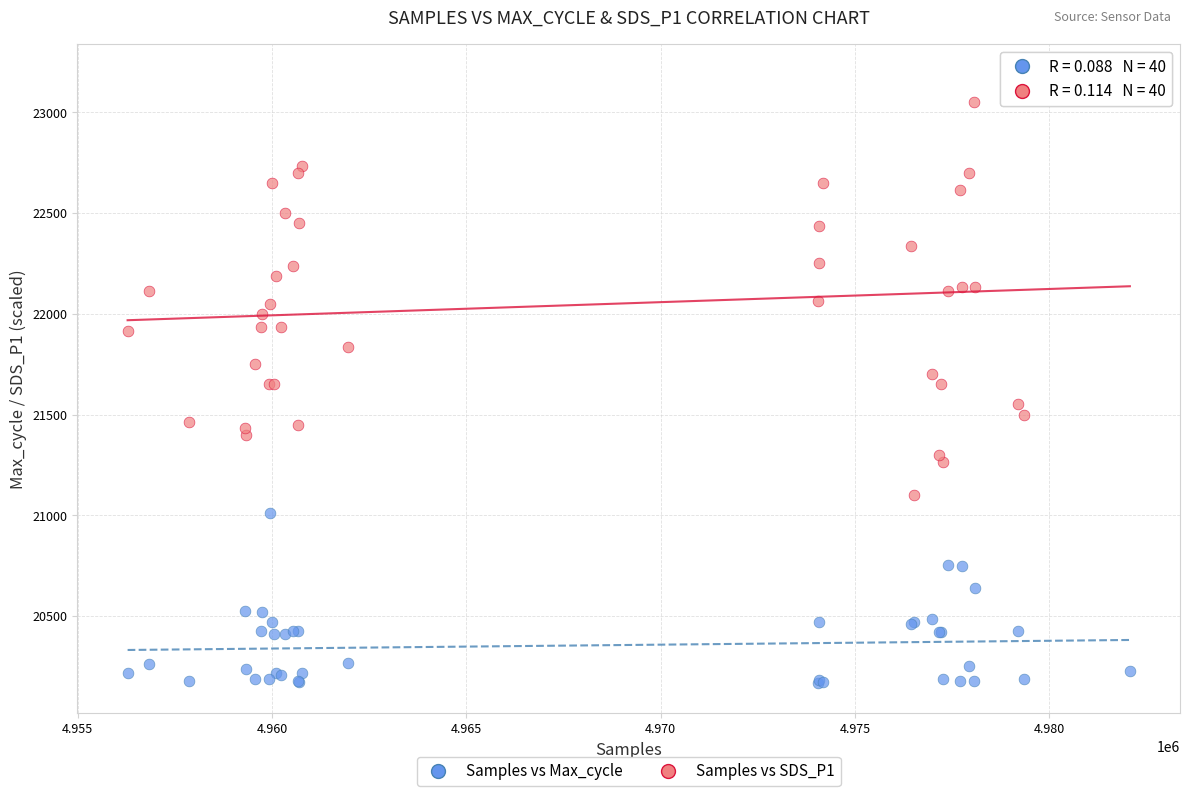

Which series reaches the minimum Y coordinate?

Samples vs Max_cycle